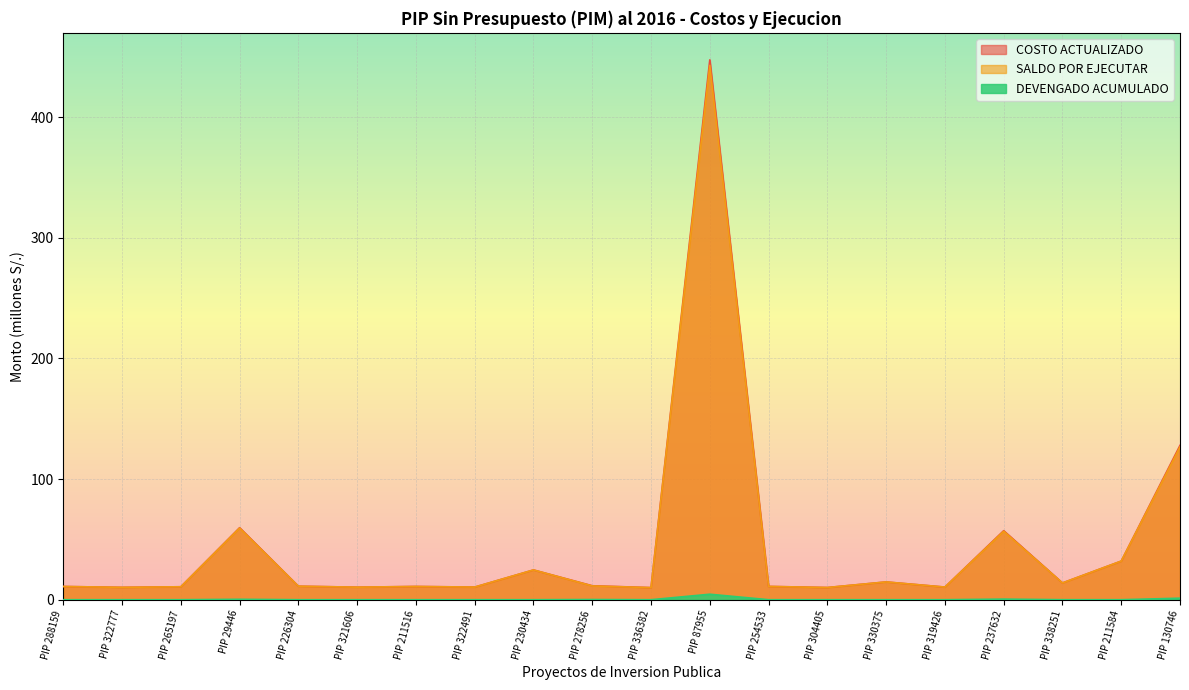

Which series changed the most between PIP 29446 and PIP 211516?

COSTO ACTUALIZADO